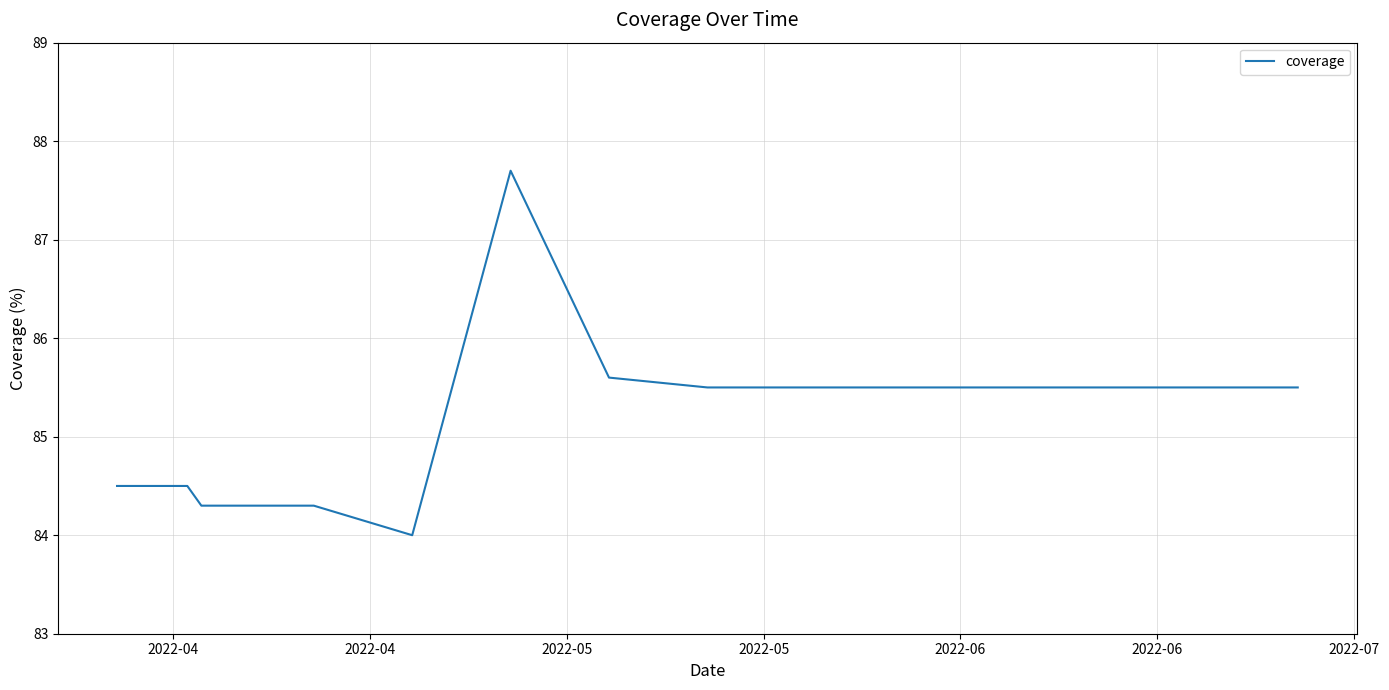

What is the difference between the maximum and minimum values?

3.7